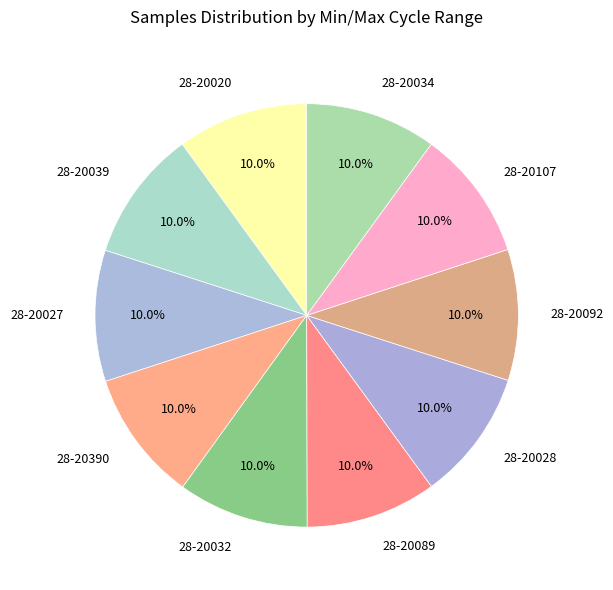

To the nearest percent, what is the combined percentage of 28-20034 and 28-20039?

20%